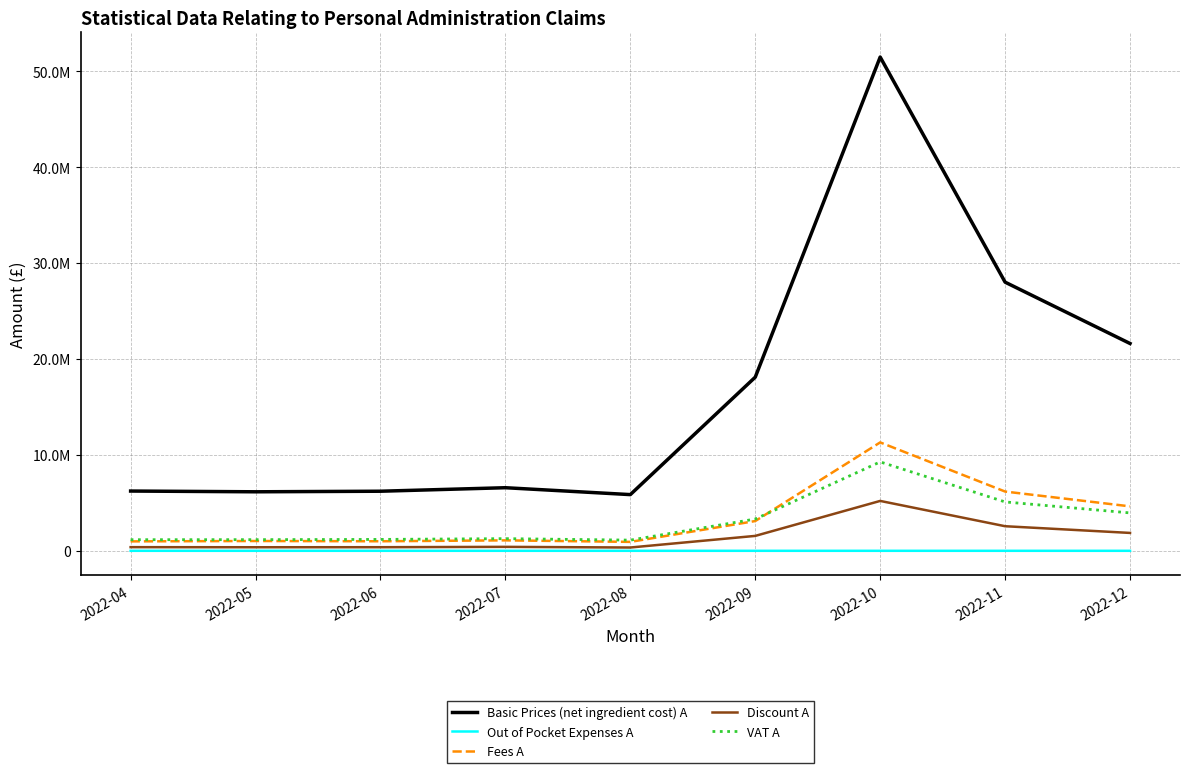

Is the value of Discount A at 2022-09 greater than the value of VAT A at 2022-05?

Yes